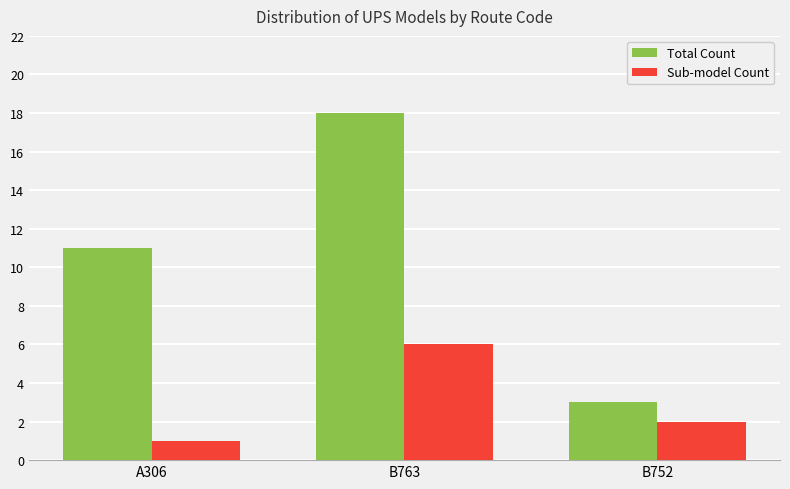

What is the difference between the Total Count values at B763 and B752?

15